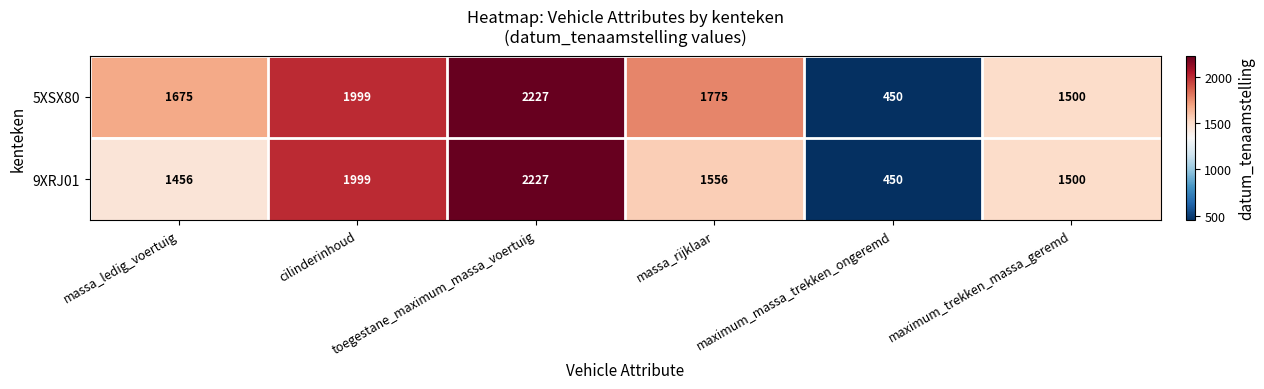

What is the average value of the 5XSX80 series?

1604